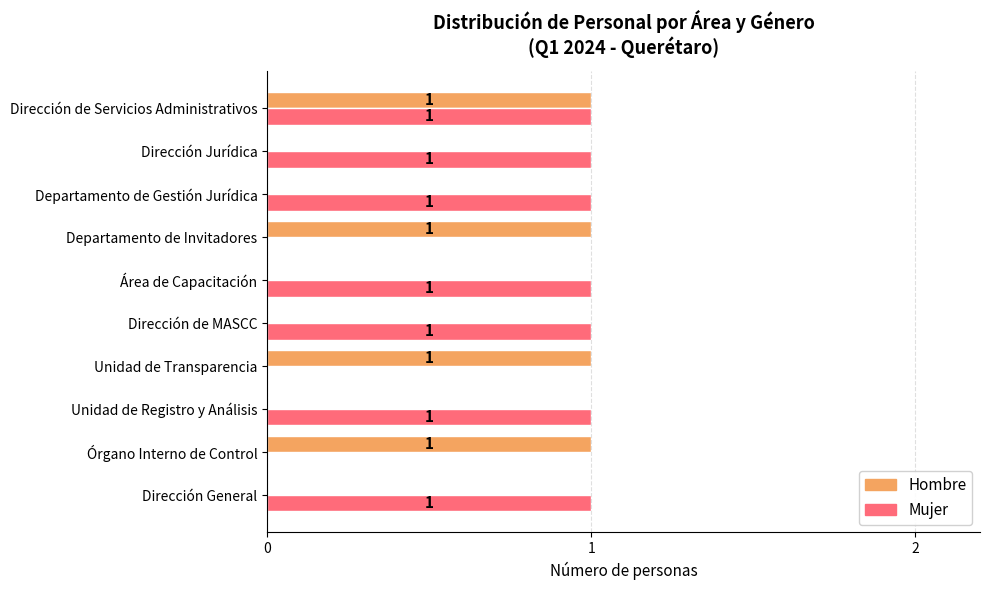

Which series has the largest total across all categories?

Mujer